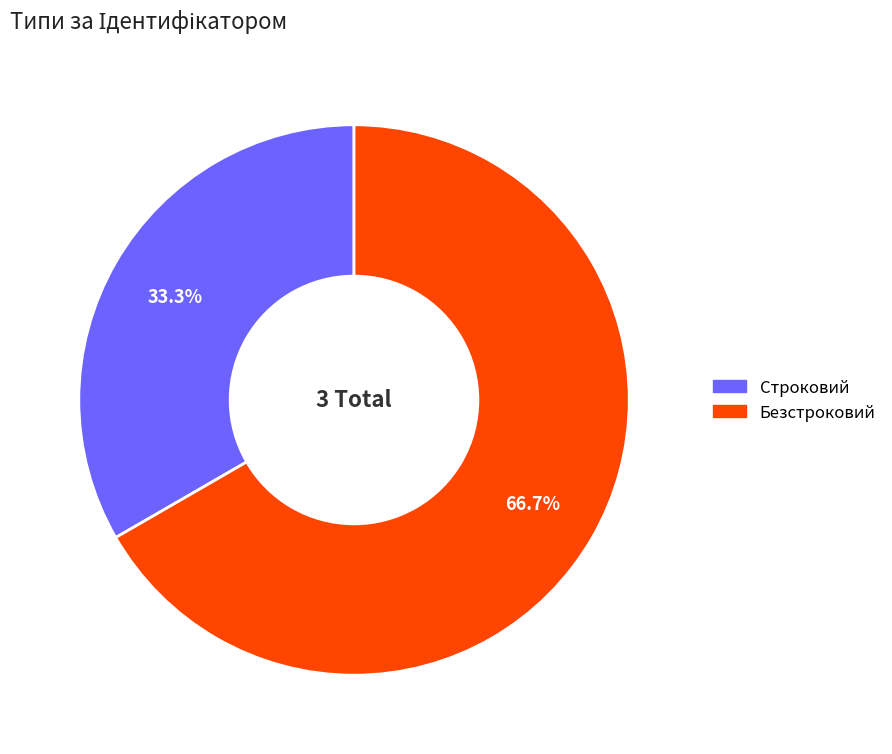

What is the largest slice in the pie chart?

Безстроковий